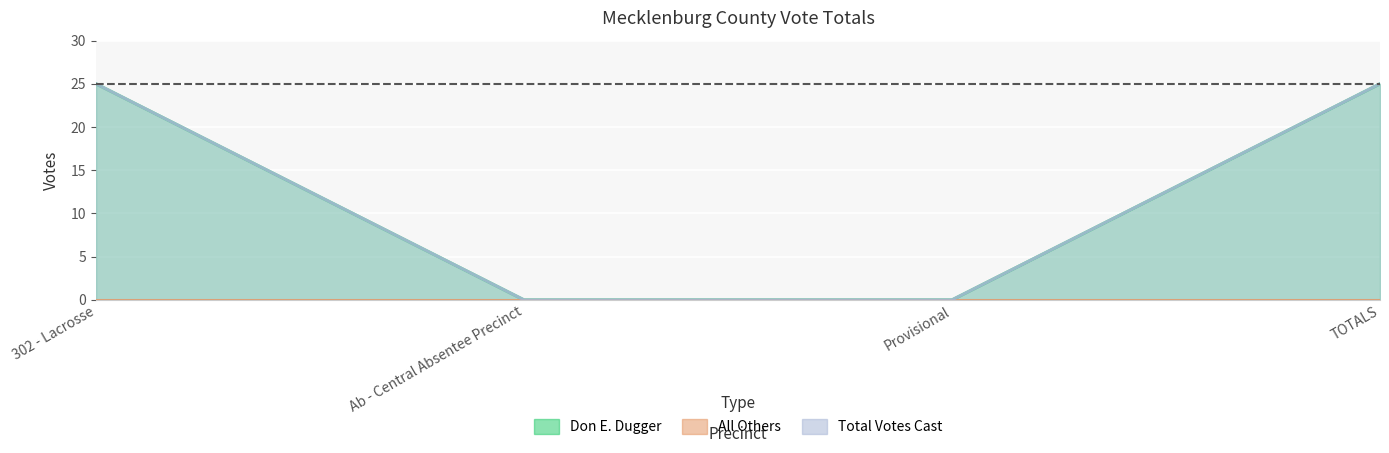

How many data points does each series have?

4